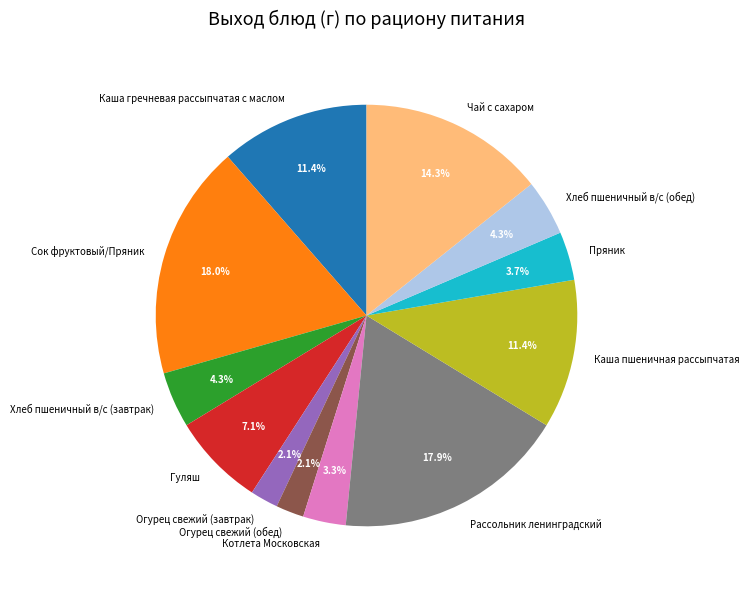

How many segments does this pie chart have?

12